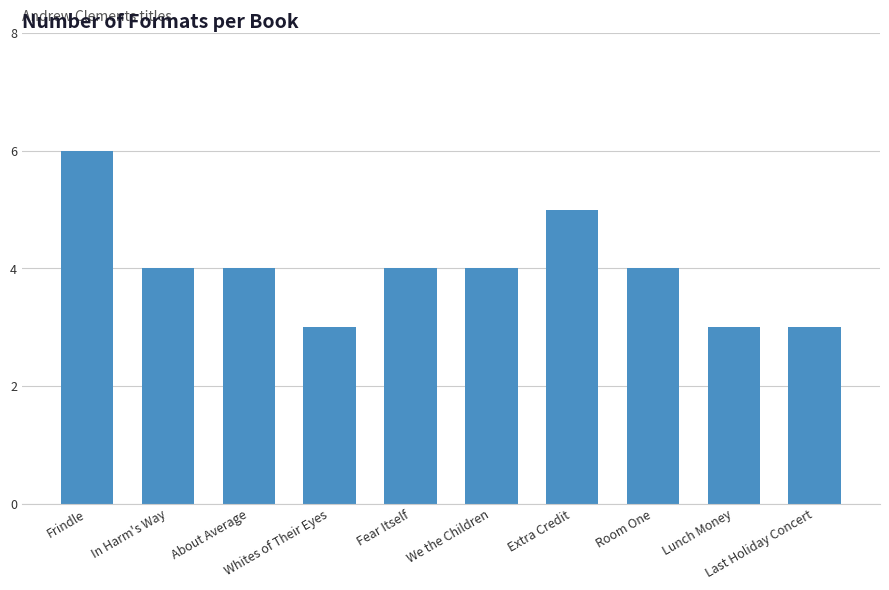

How many values are between 3 and 4?

8